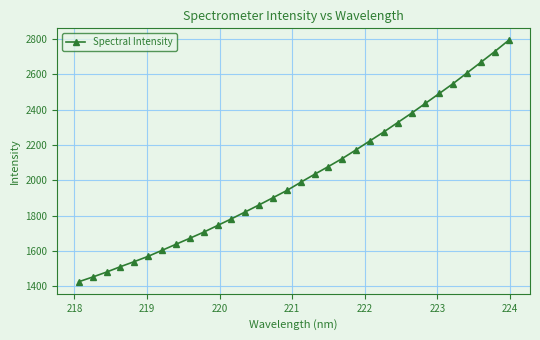

What is the minimum value shown in the chart?

1425.4